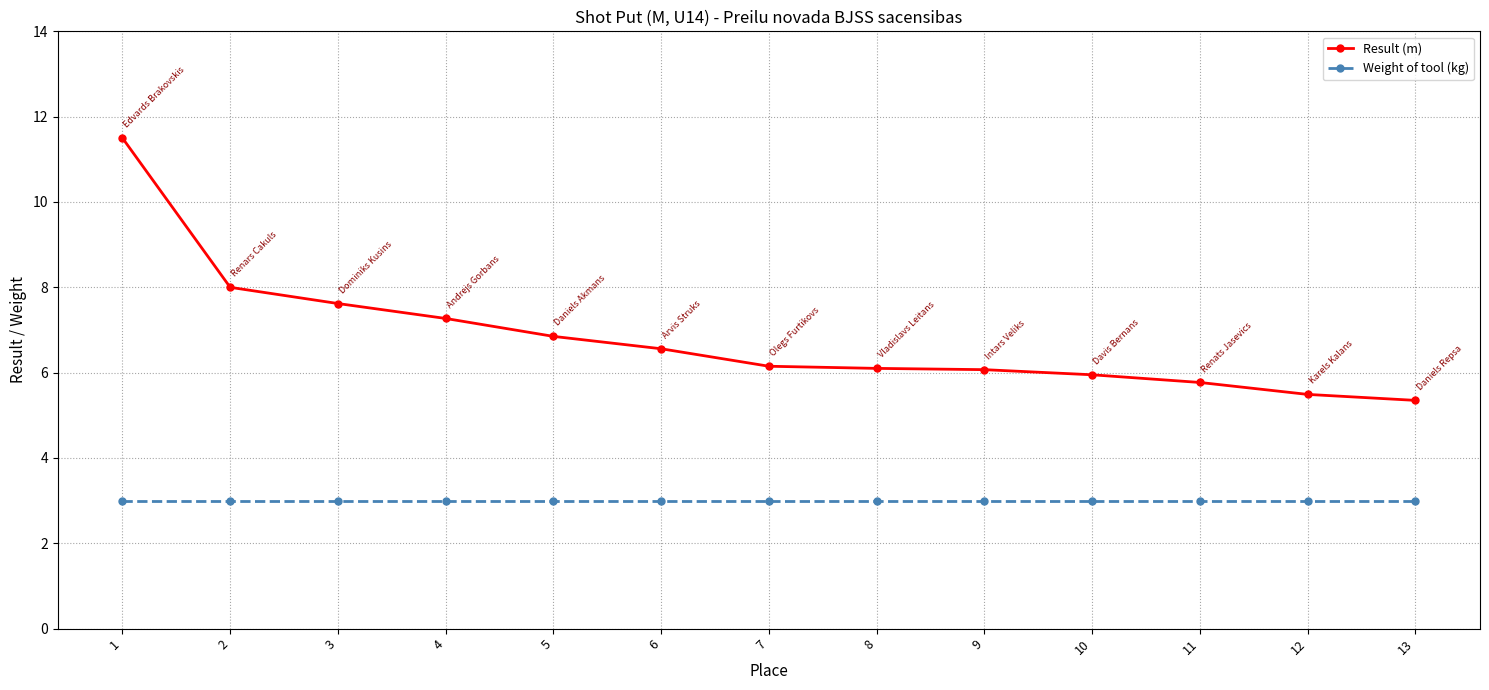

True or false: Result (m) and Weight of tool (kg) intersect in this chart.

False